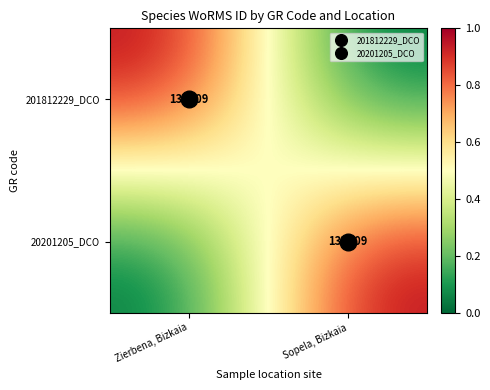

How many data points does each series have?

2